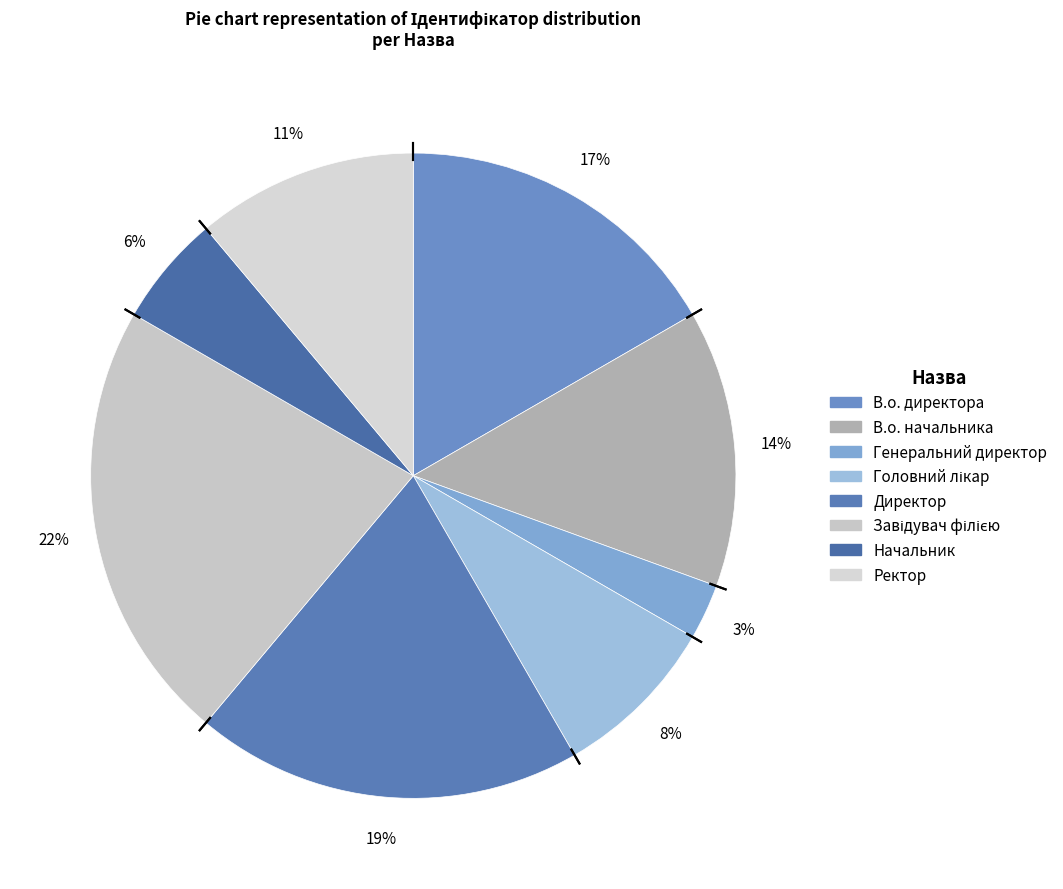

Is Ректор the majority of the pie?

No